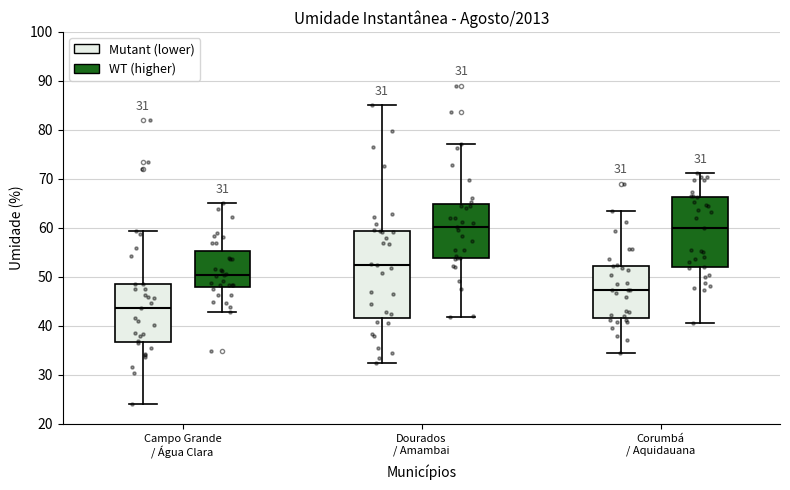

Which box is the tallest, from its lower edge to its upper edge?

Dourados / Amambai (Mutant (lower))